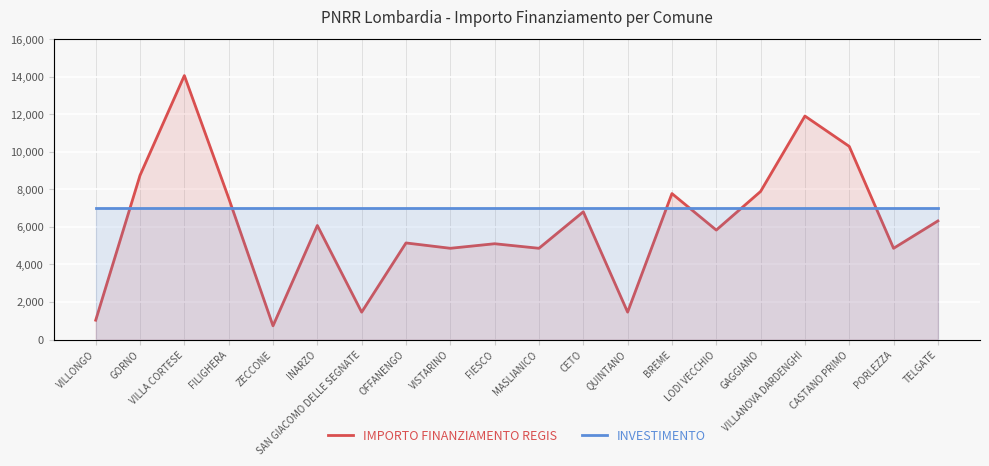

Reading right to left, list all the values displayed in this chart.

IMPORTO FINANZIAMENTO REGIS: TELGATE=6318	PORLEZZA=4860	CASTANO PRIMO=10290	VILLANOVA DARDENGHI=11907	GAGGIANO=7889	LODI VECCHIO=5831	BREME=7776	QUINTANO=1458	CETO=6804	MASLIANICO=4860	FIESCO=5103	VISTARINO=4860	OFFANENGO=5145	SAN GIACOMO DELLE SEGNATE=1458	INARZO=6075	ZECCONE=729	FILIGHERA=7533	VILLA CORTESE=14063	GORNO=8748	VILLONGO=1029
INVESTIMENTO: TELGATE=7000	PORLEZZA=7000	CASTANO PRIMO=7000	VILLANOVA DARDENGHI=7000	GAGGIANO=7000	LODI VECCHIO=7000	BREME=7000	QUINTANO=7000	CETO=7000	MASLIANICO=7000	FIESCO=7000	VISTARINO=7000	OFFANENGO=7000	SAN GIACOMO DELLE SEGNATE=7000	INARZO=7000	ZECCONE=7000	FILIGHERA=7000	VILLA CORTESE=7000	GORNO=7000	VILLONGO=7000